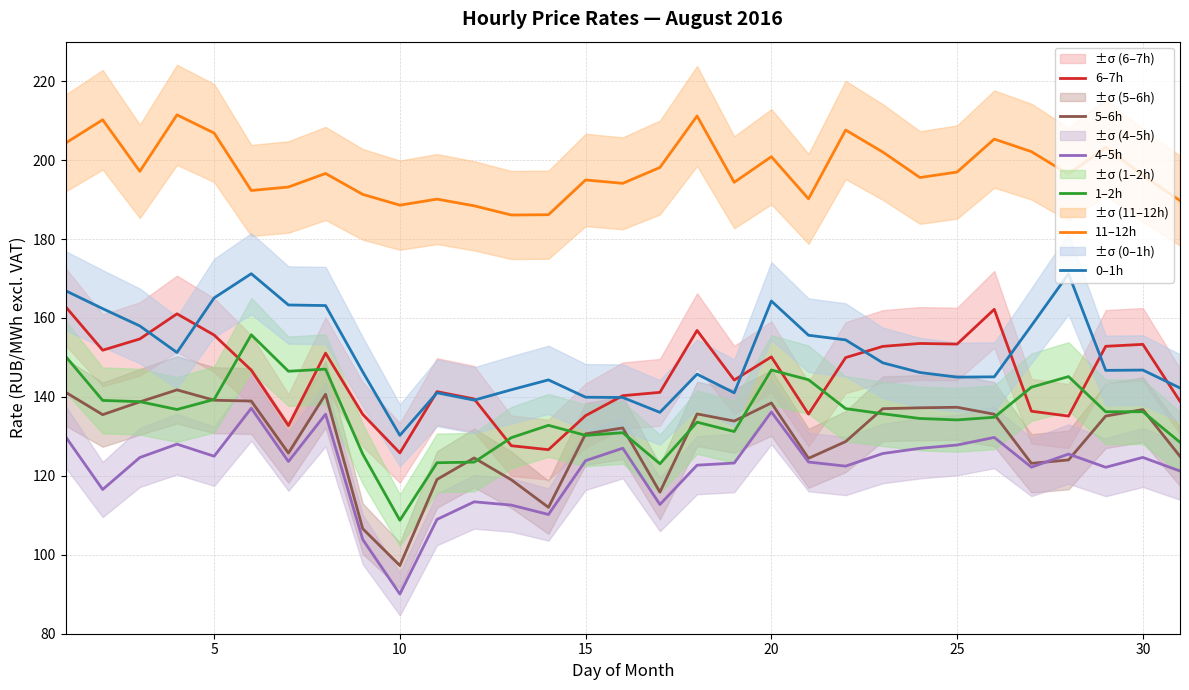

Which series has the largest total across all categories?

11–12h